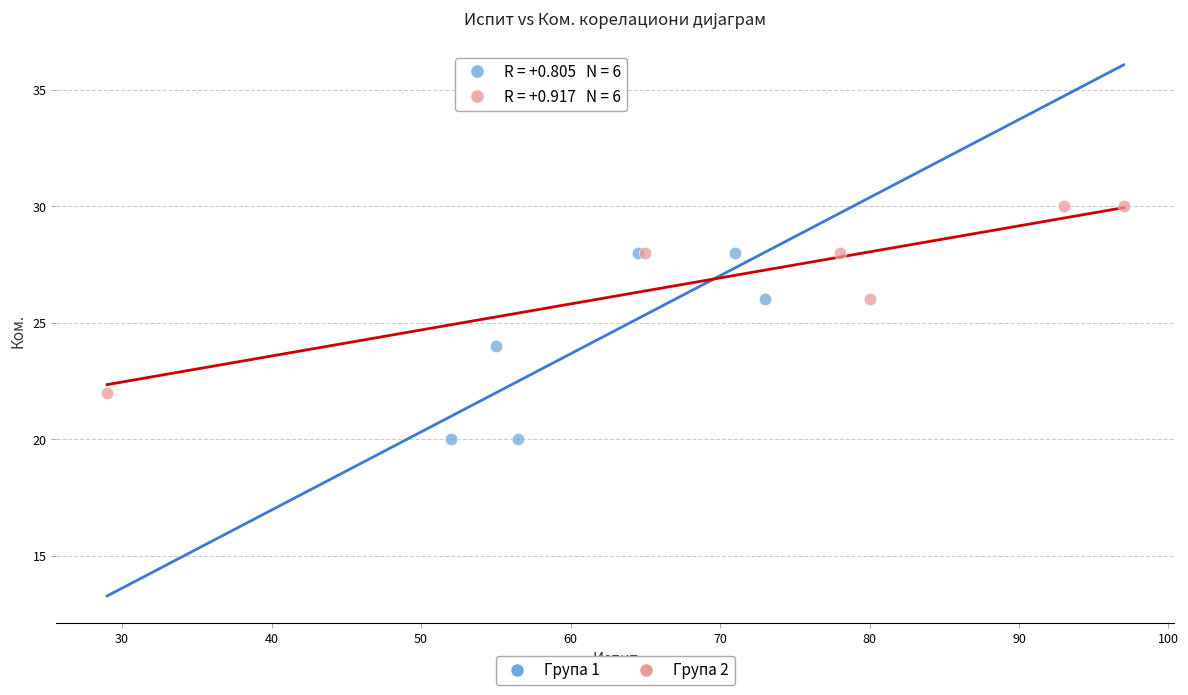

Which series contains the lowest Y value?

Група 1